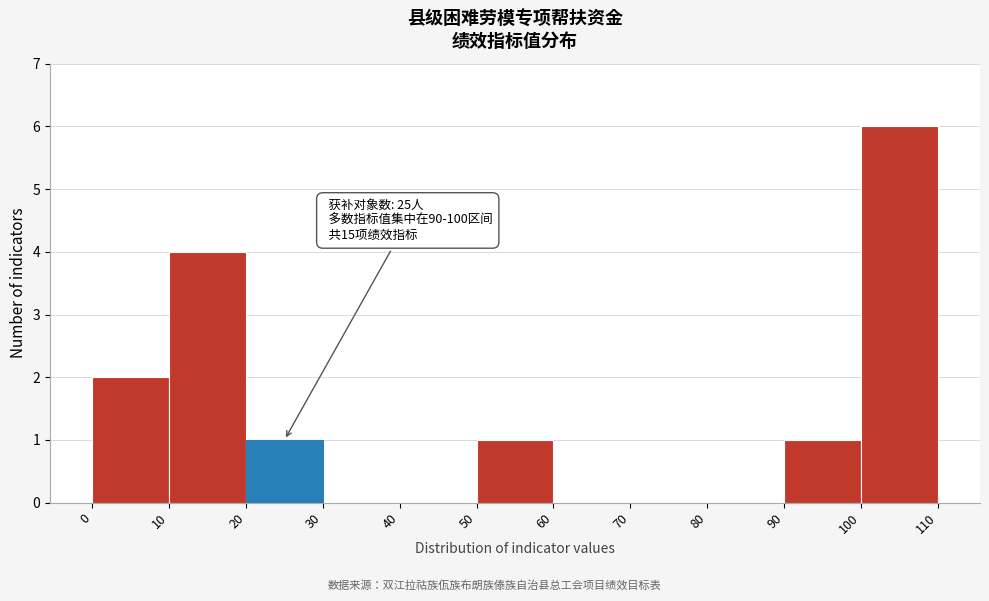

Over which range of the x-axis is the bar tallest?

100 to 110